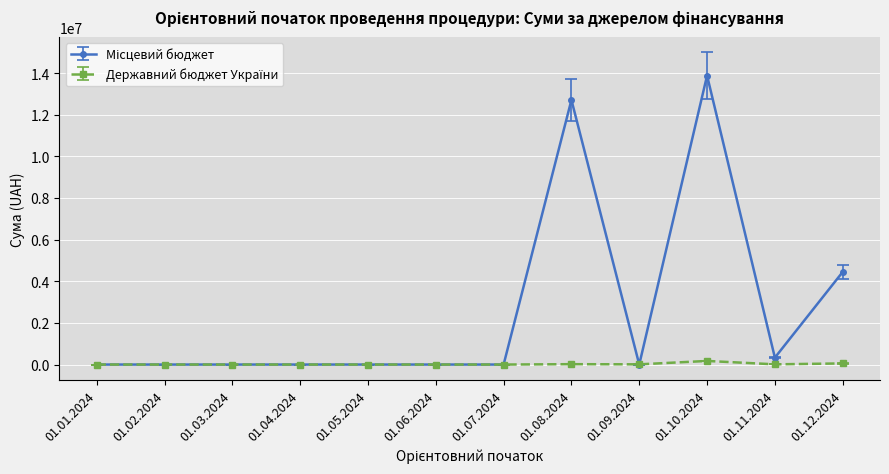

What is the label of the 7th point from the left?

01.07.2024